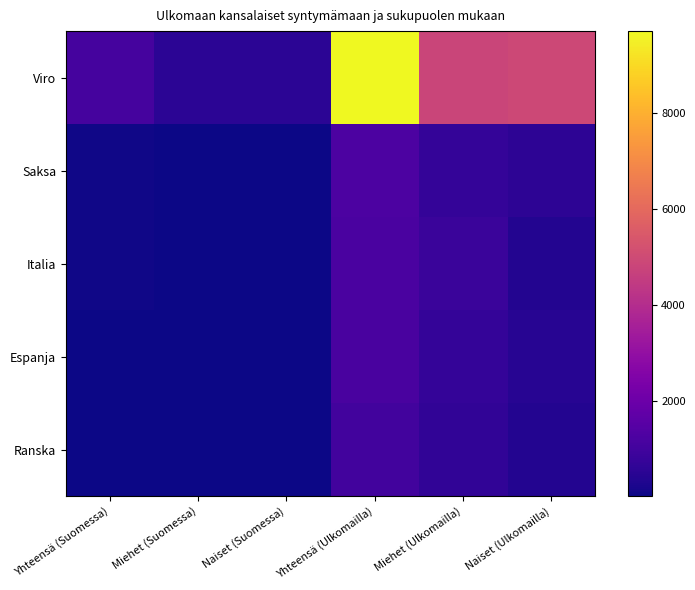

What is the total value across all series at Naiset (Suomessa)?

645